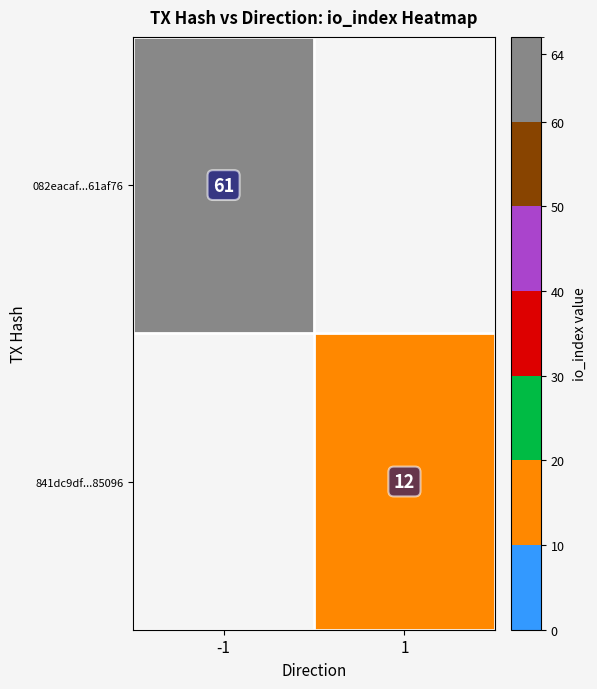

How many categories are shown in the chart?

2